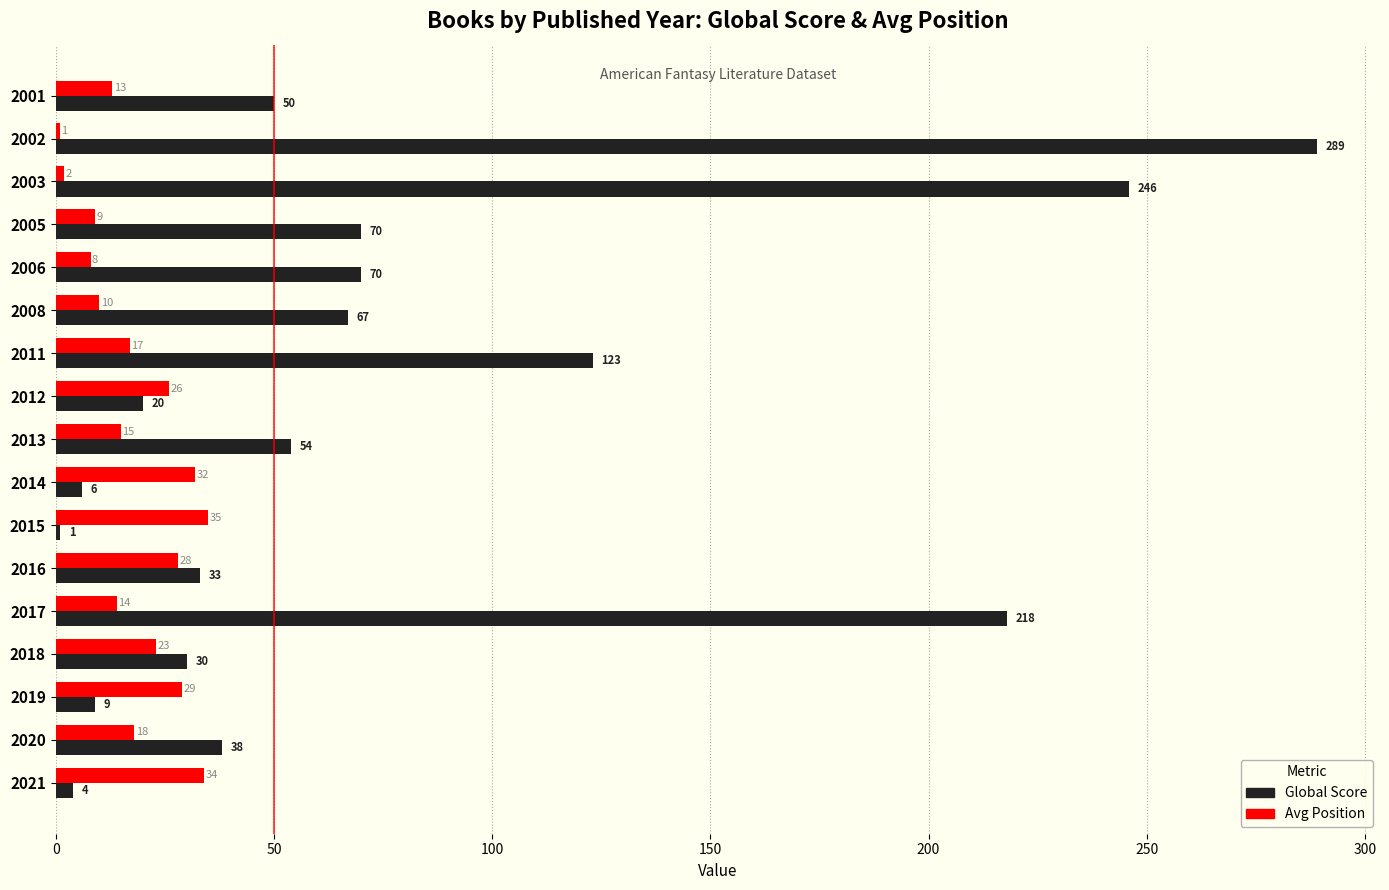

What is the difference between the highest and lowest values at 2001?

37